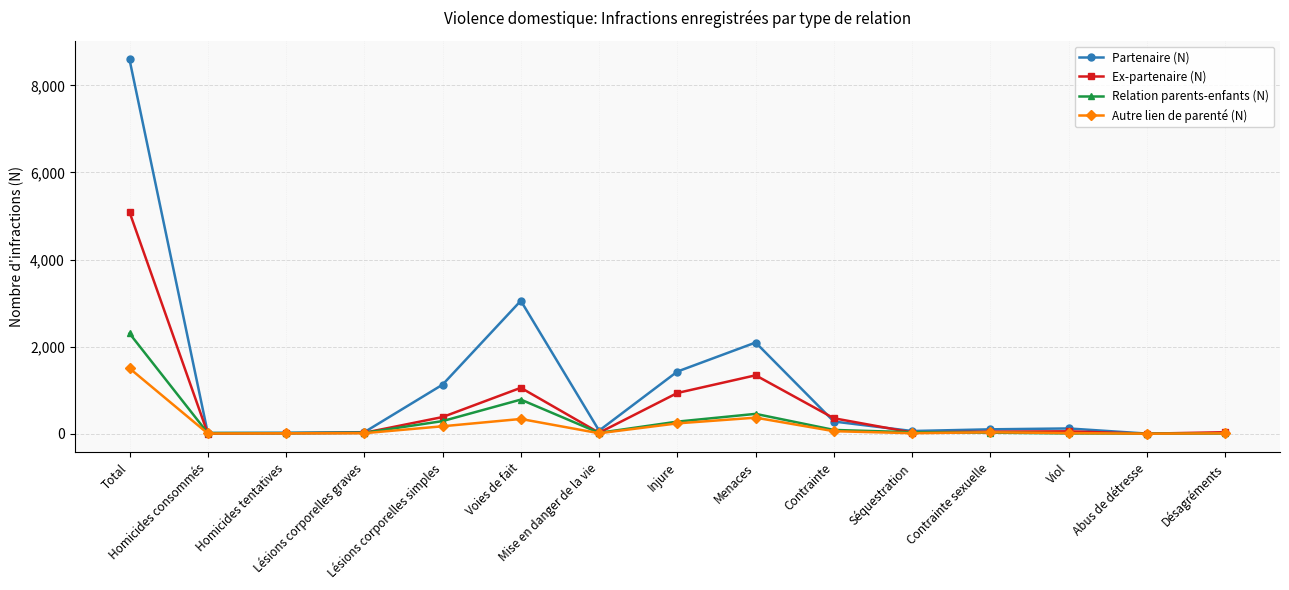

Which series changed the most between Menaces and Contrainte sexuelle?

Partenaire (N)